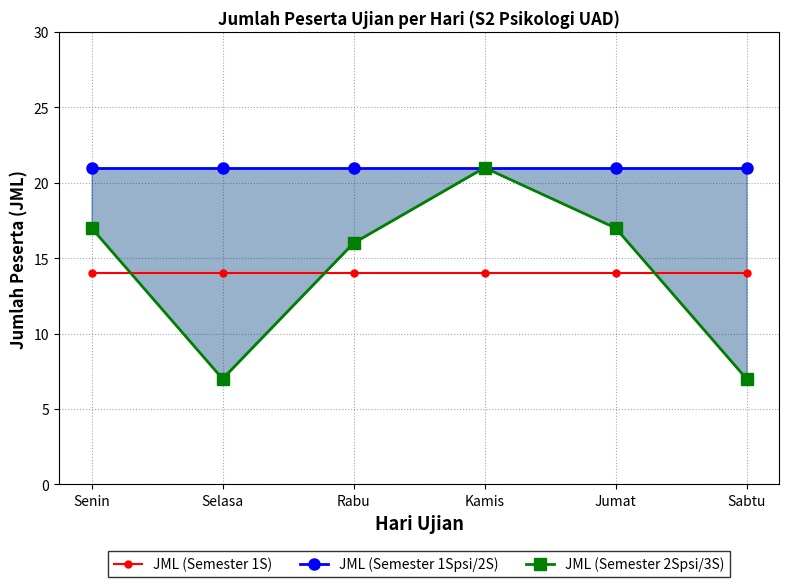

Between Selasa and Jumat, which series saw the biggest shift?

JML (Semester 2Spsi/3S)